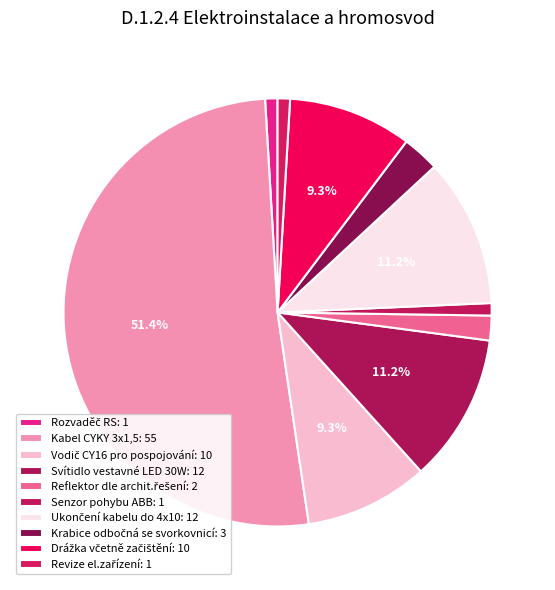

Which category has the smallest portion of the pie?

Rozvaděč RS